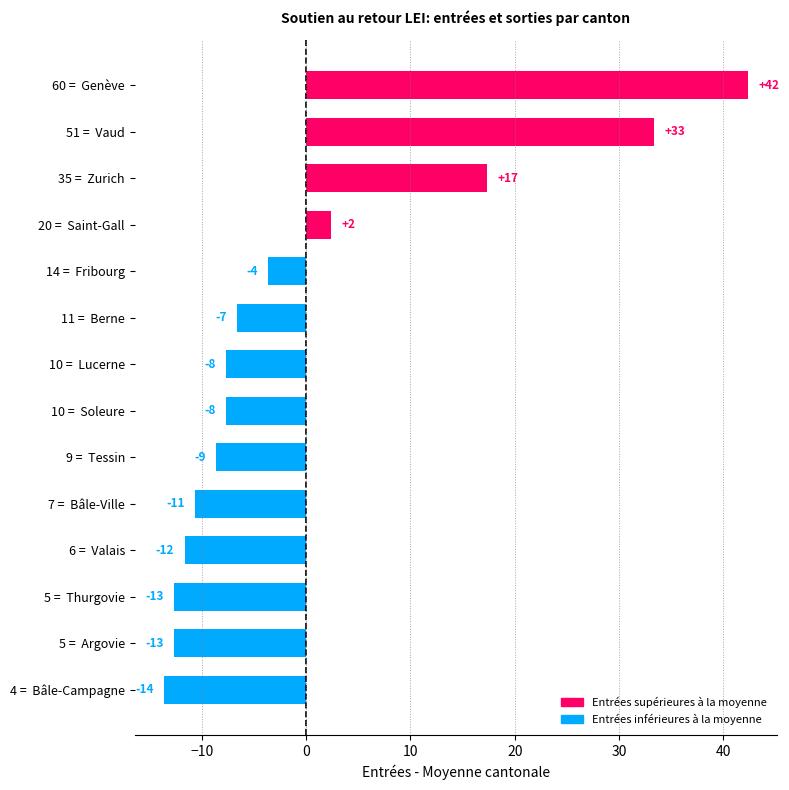

What is the greatest value displayed?

42.4